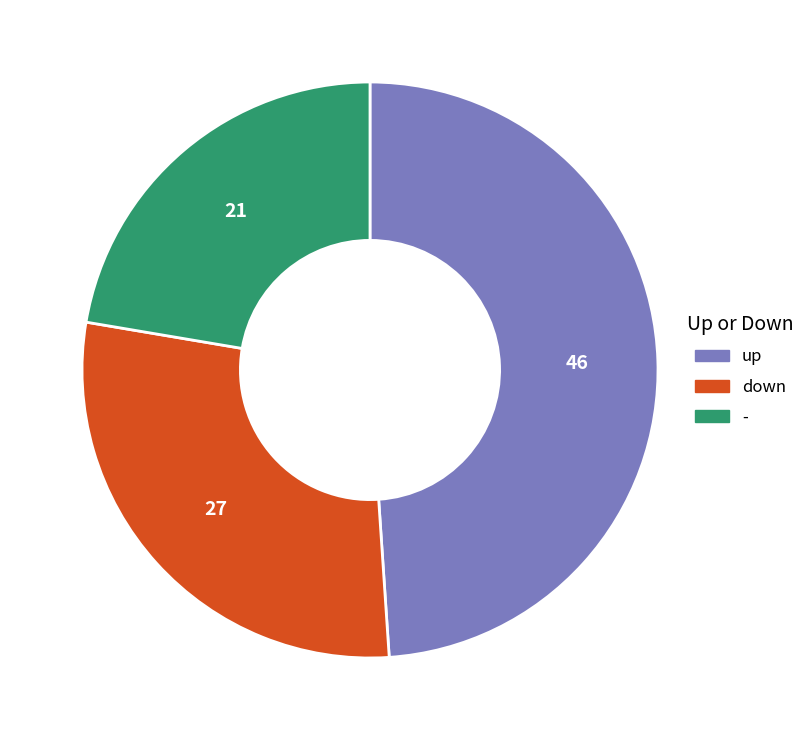

Is it true that down is 29% of the pie?

True